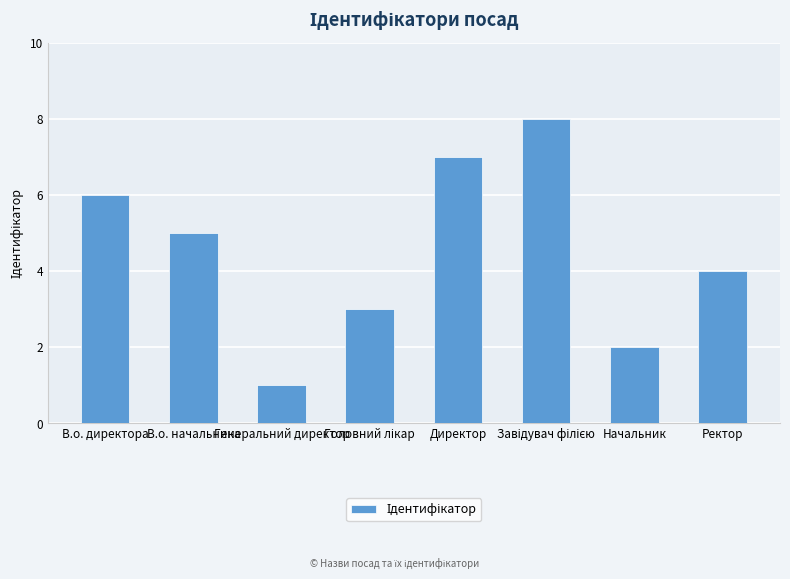

At which category does the chart reach its minimum across all series?

Генеральний директор